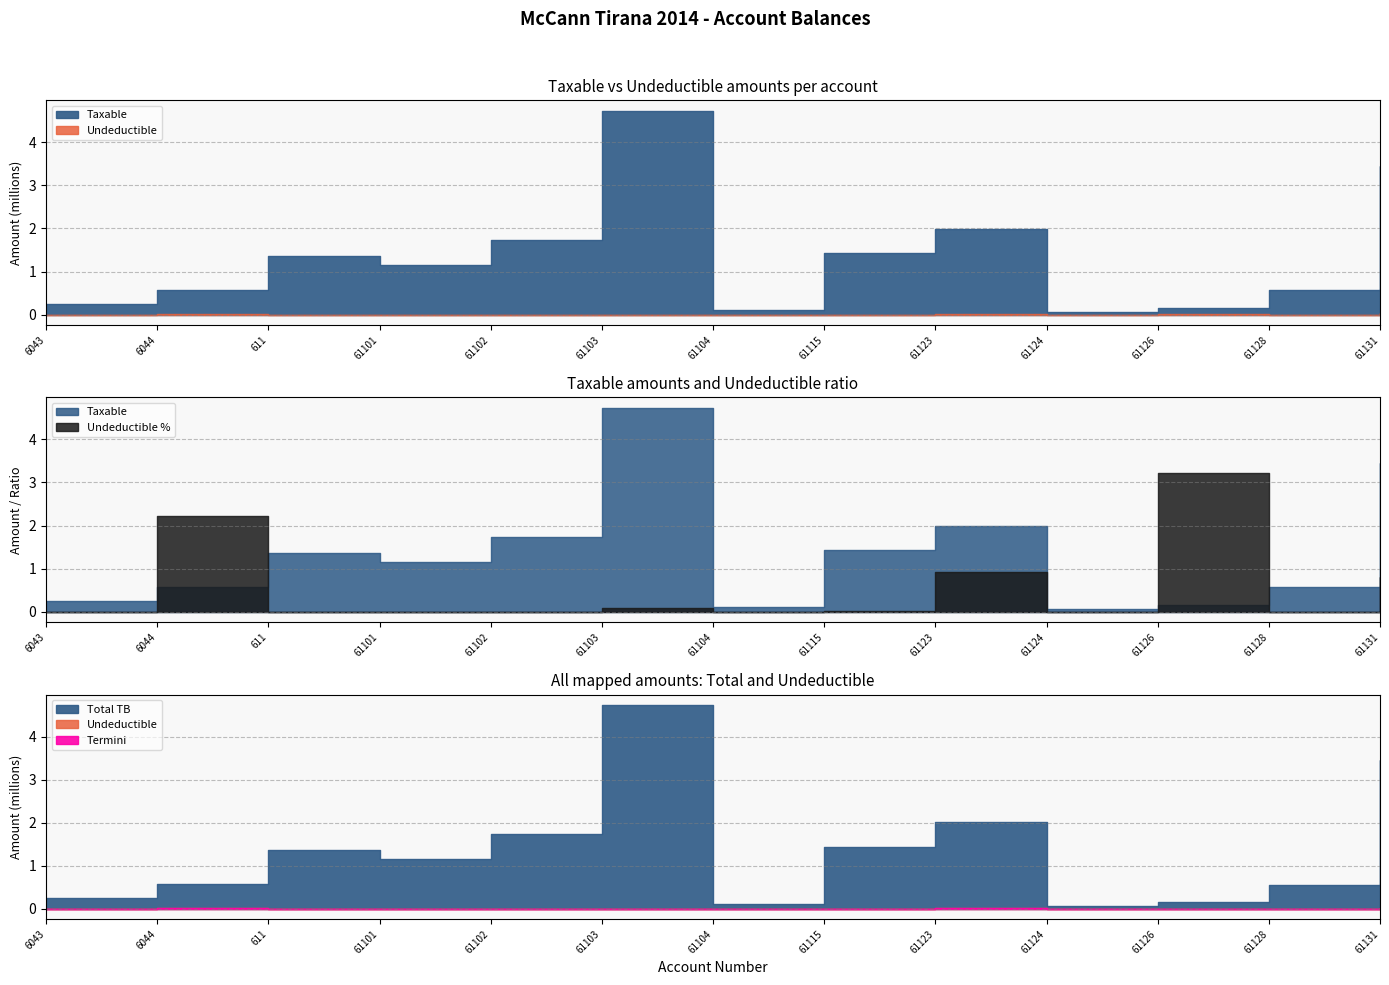

List the series in order of their peak value, lowest first.

Undeductible, Taxable